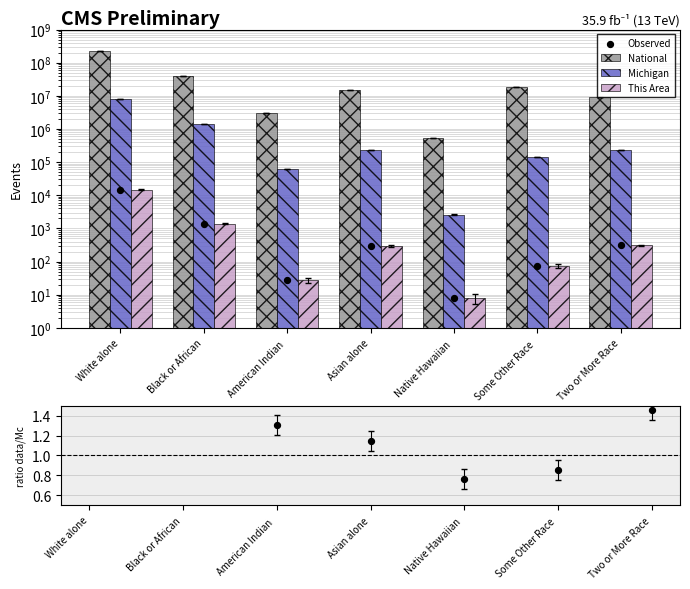

What is the total value across all series at Asian alone?

14913042.1